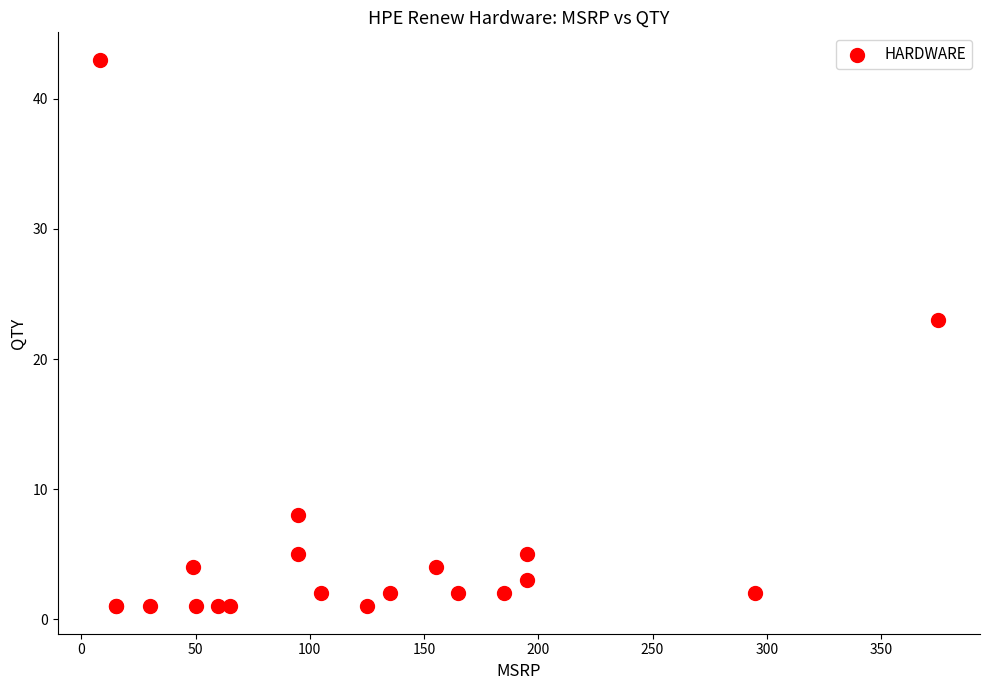

What Y value in the scatter plot is closest to 22?

23